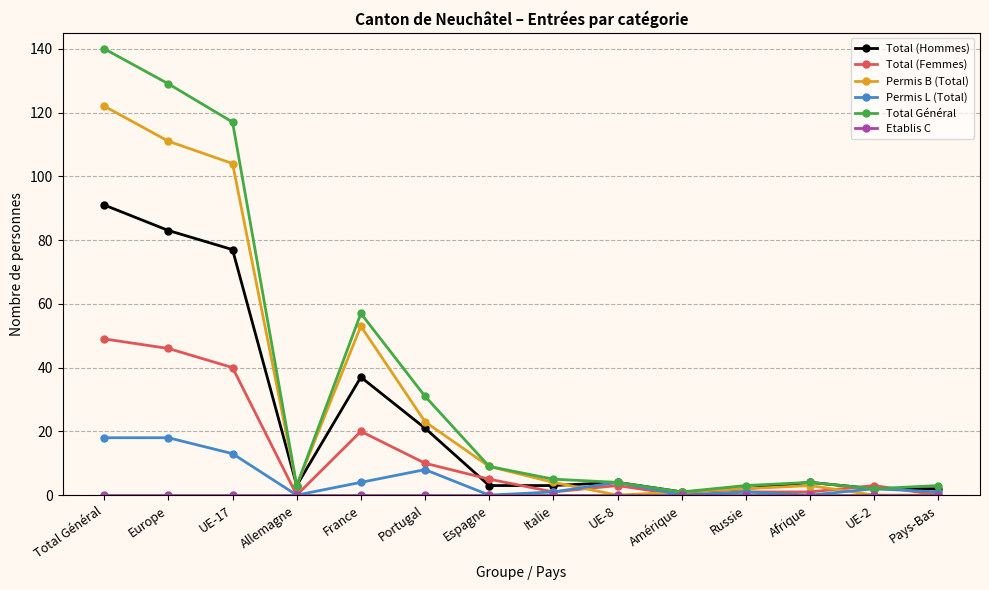

How many lines are shown in the chart?

6